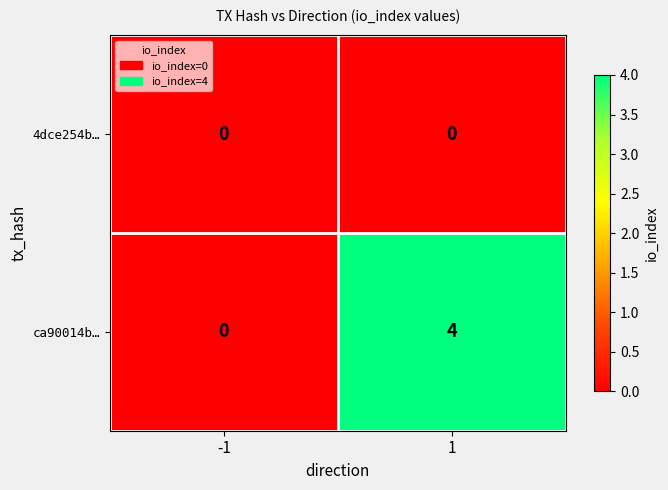

Which series has the largest total across all categories?

ca90014b…